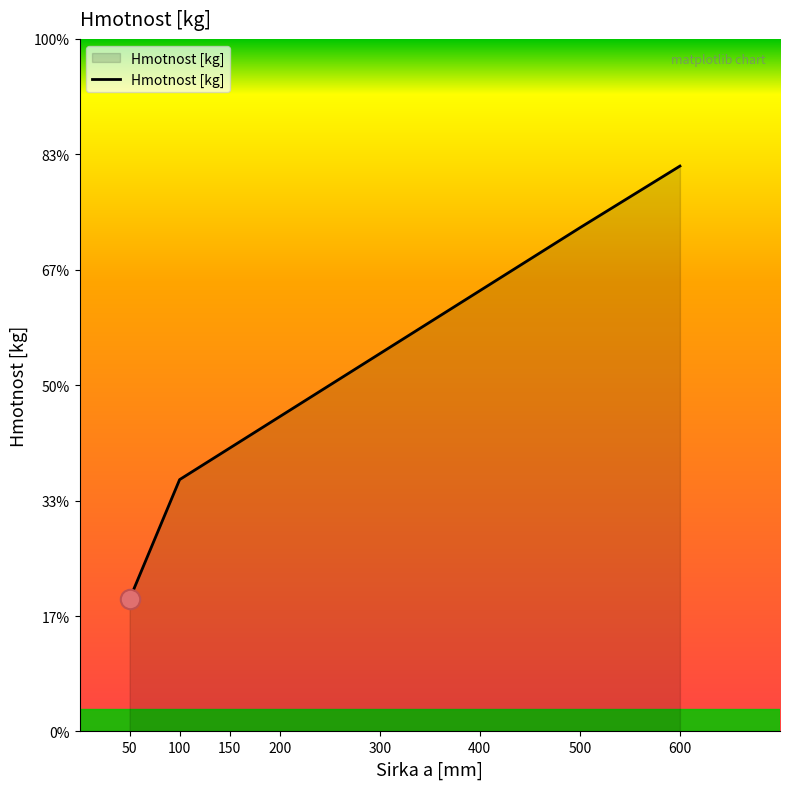

What is the difference between the values at 600 and 300?

1.5